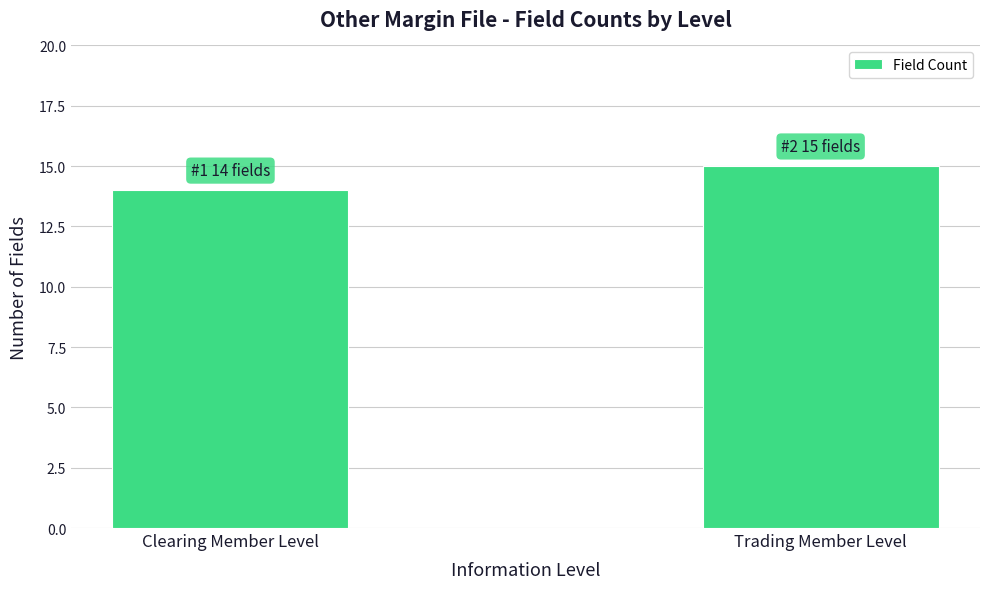

Reading left to right, what are all the values shown in this chart?

14	15